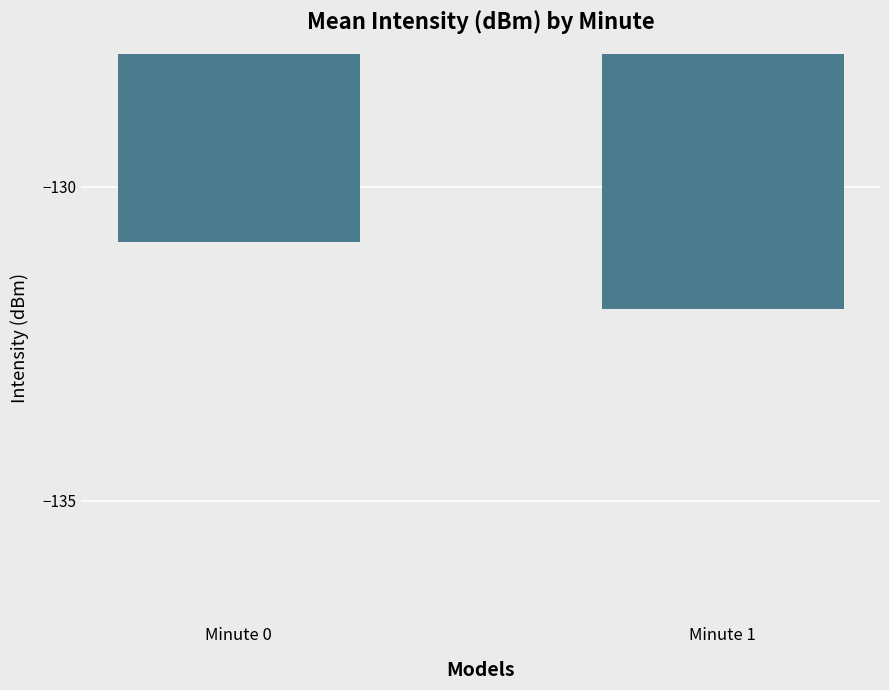

Which label corresponds to the largest value in the chart?

Minute 0